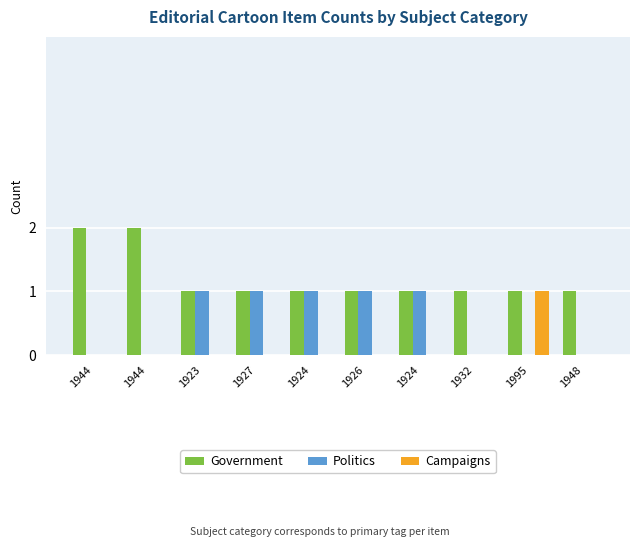

Reading right to left, transcribe all the data shown in this chart.

Government: 1948=1	1995=1	1932=1	1924=1	1926=1	1924=1	1927=1	1923=1	1944=2	1944=2
Politics: 1948=0	1995=0	1932=0	1924=1	1926=1	1924=1	1927=1	1923=1	1944=0	1944=0
Campaigns: 1948=0	1995=1	1932=0	1924=0	1926=0	1924=0	1927=0	1923=0	1944=0	1944=0